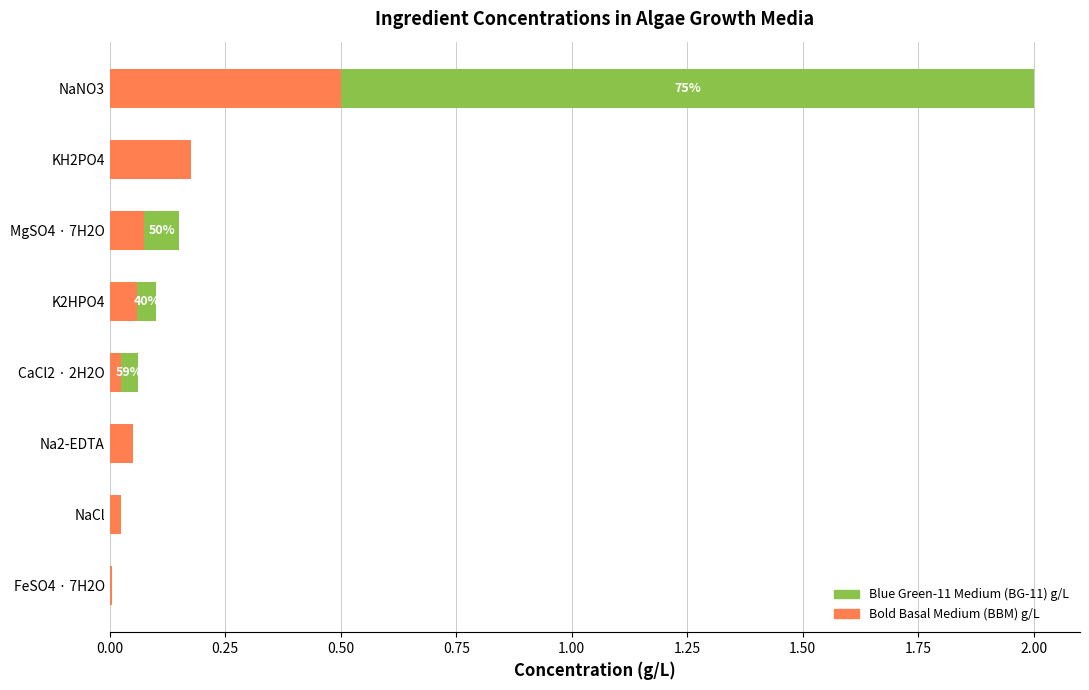

What is the sum of all Bold Basal Medium (BBM) g/L values?

0.9